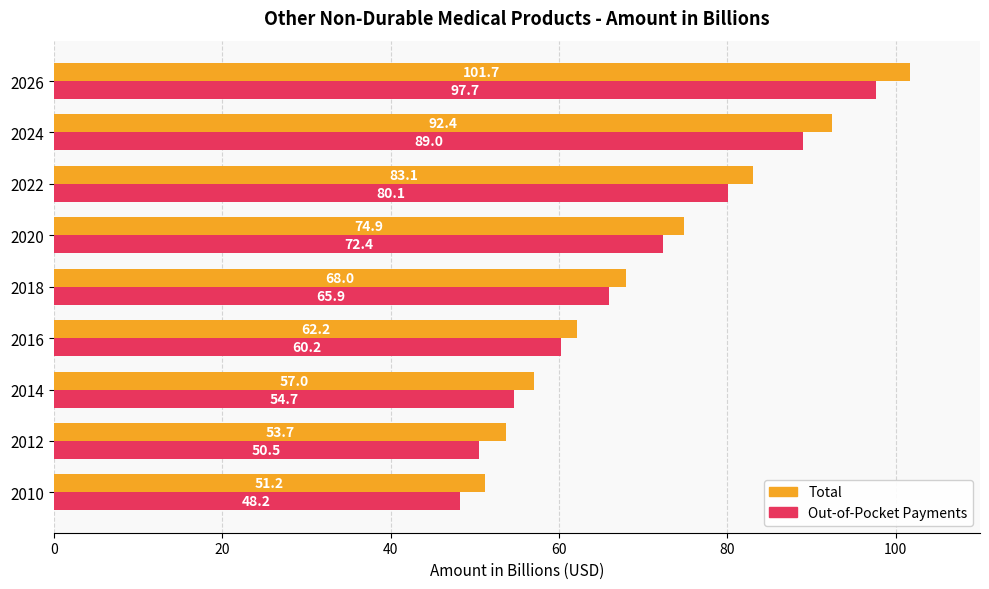

What are all the series names shown in the legend?

Total, Out-of-Pocket Payments